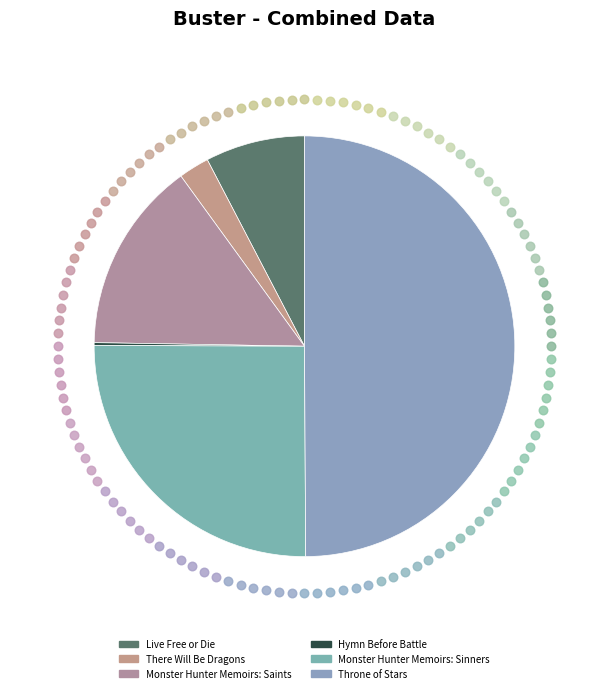

To the nearest percent, what is the combined percentage of Hymn Before Battle and Live Free or Die?

8%